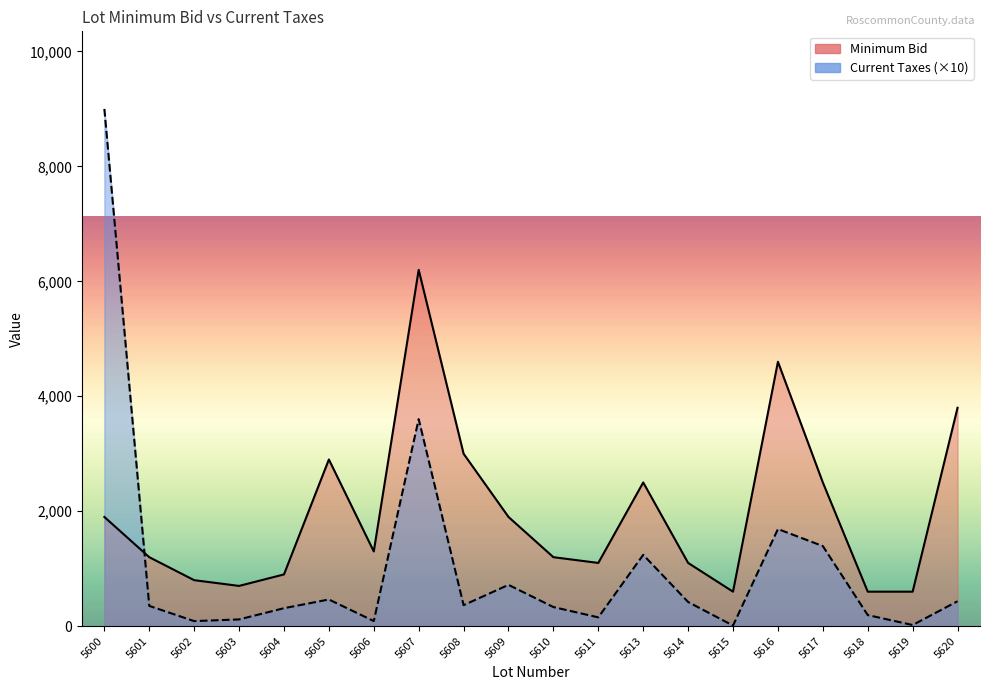

Between 5601 and 5617, which series saw the biggest shift?

Minimum Bid